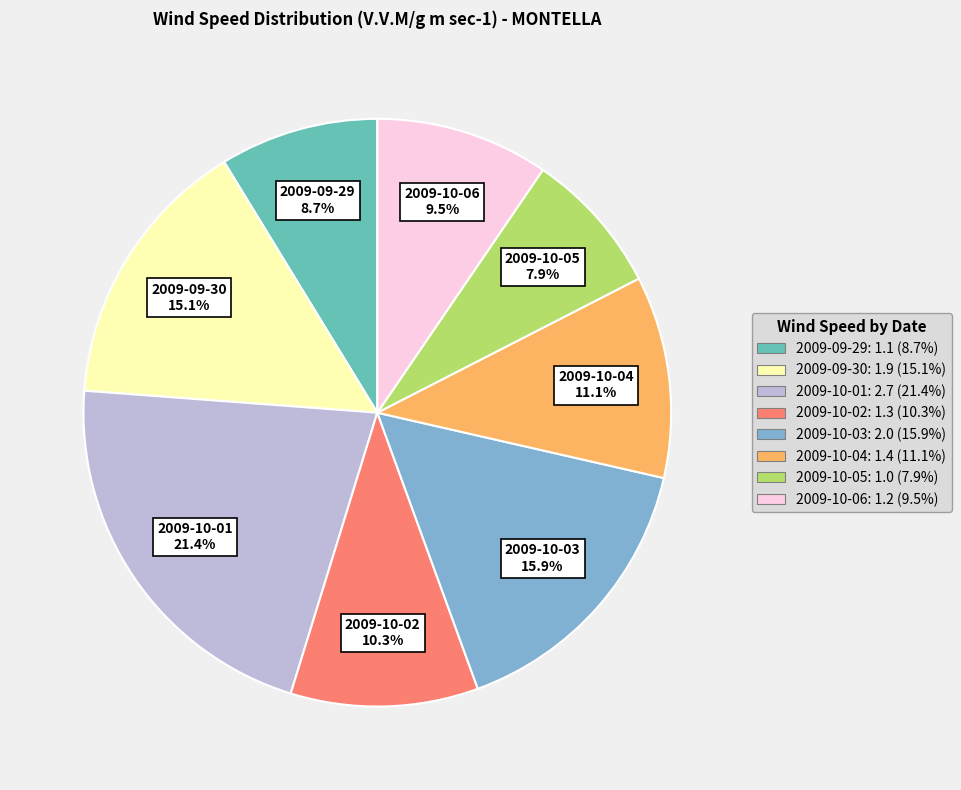

How many segments does this pie chart have?

8